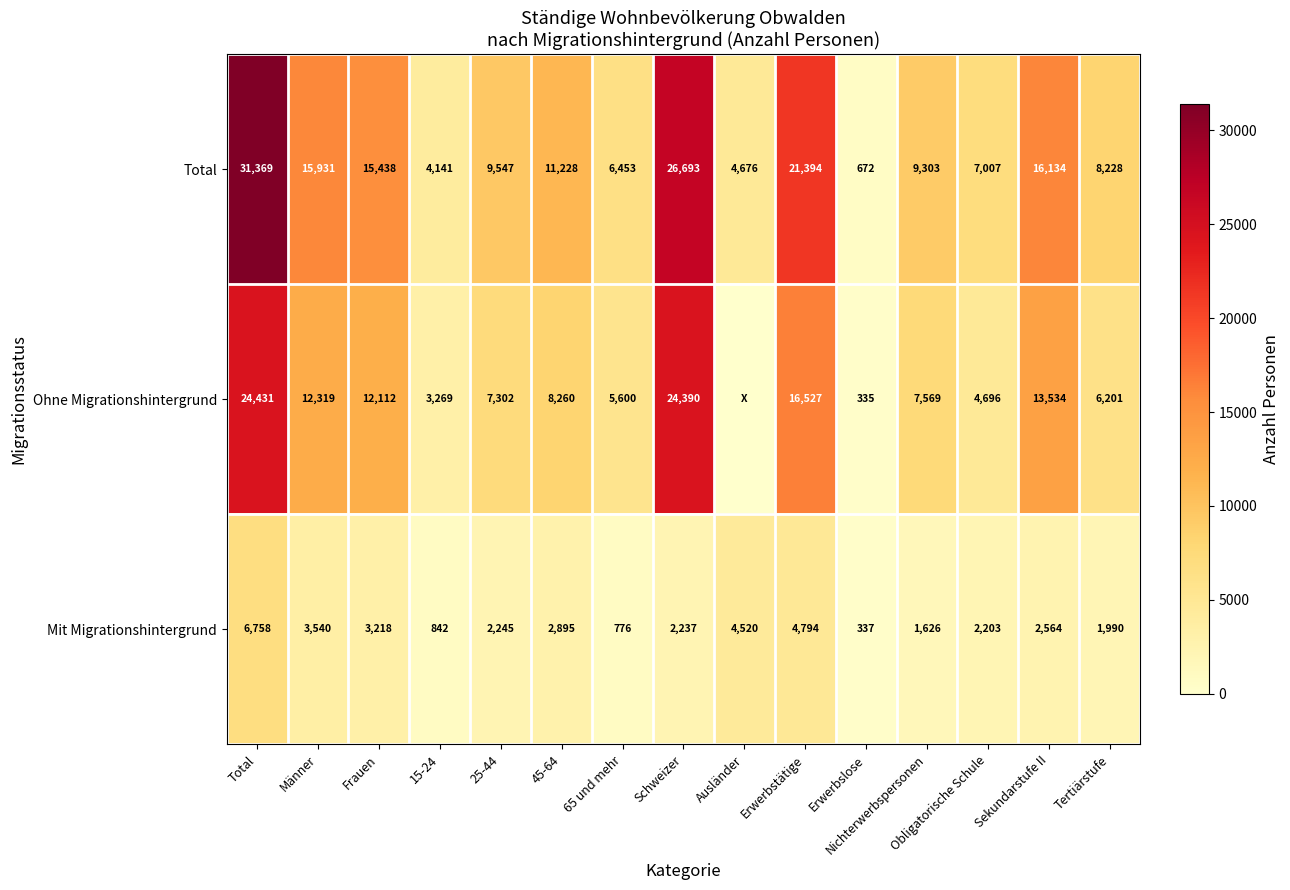

At which label is Mit Migrationshintergrund closest to 3547?

Männer